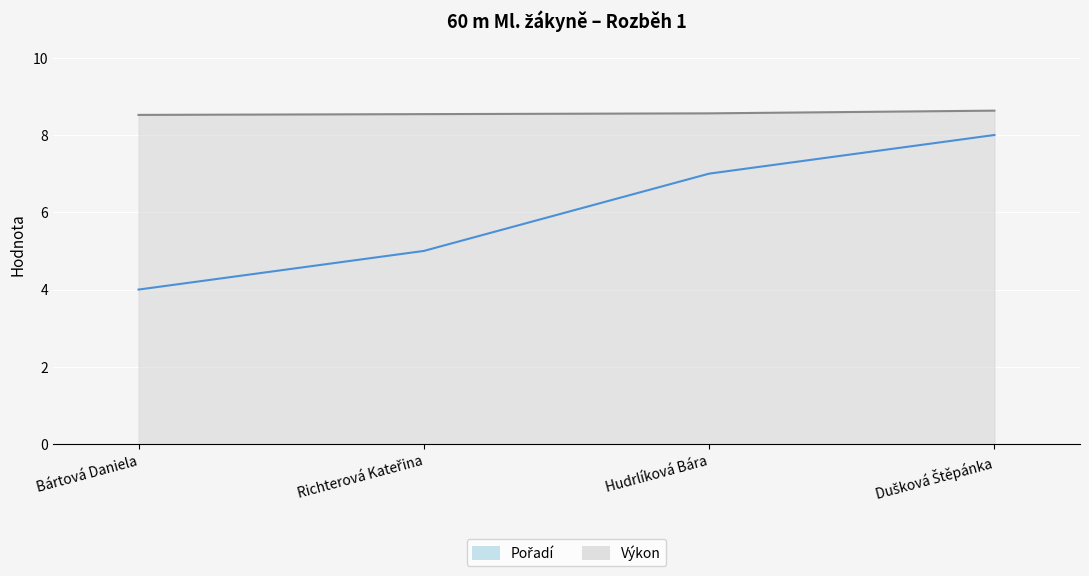

What position from the left is Bártová Daniela?

1